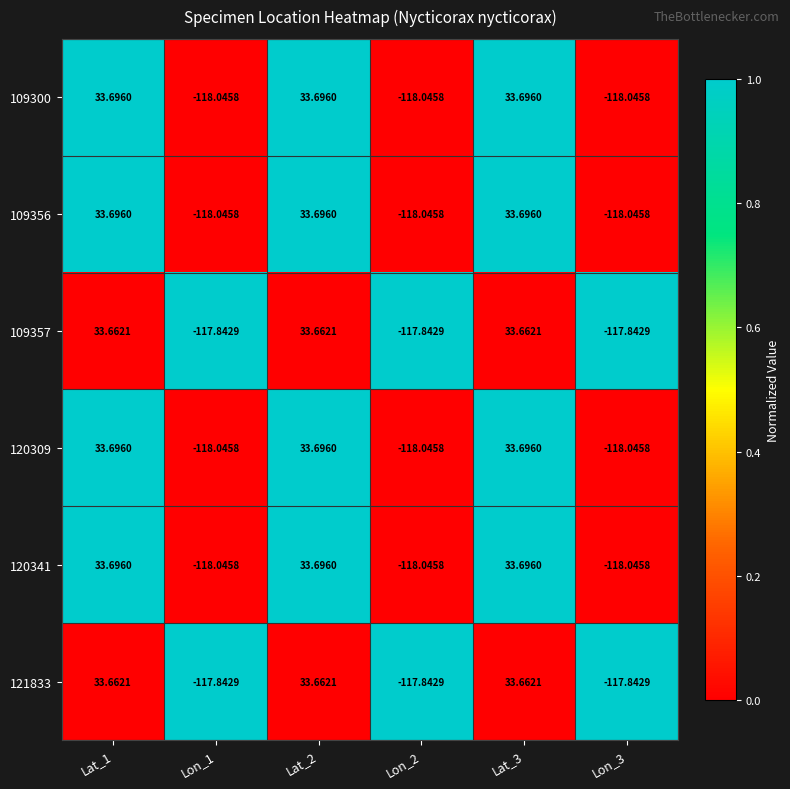

How many values in 120341 are below zero?

3